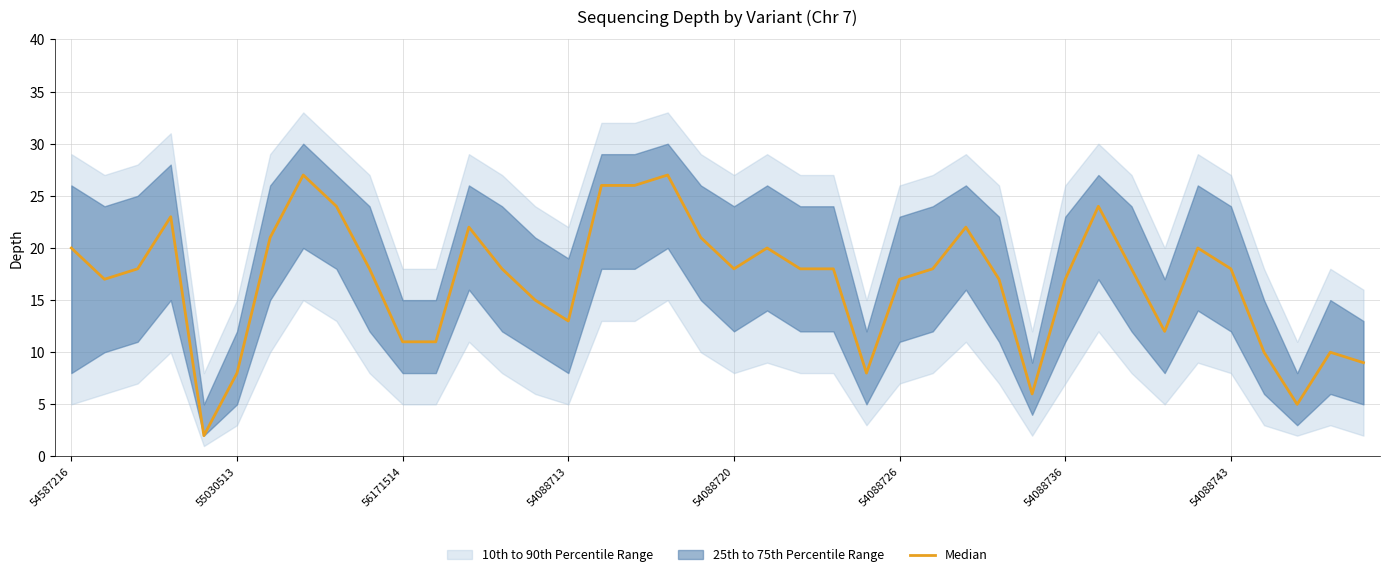

What is the minimum value shown in the chart?

2